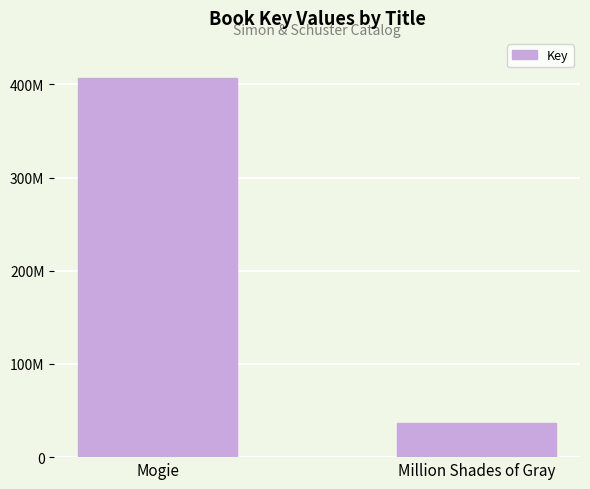

Between Million Shades of Gray and Mogie, which is larger?

Mogie